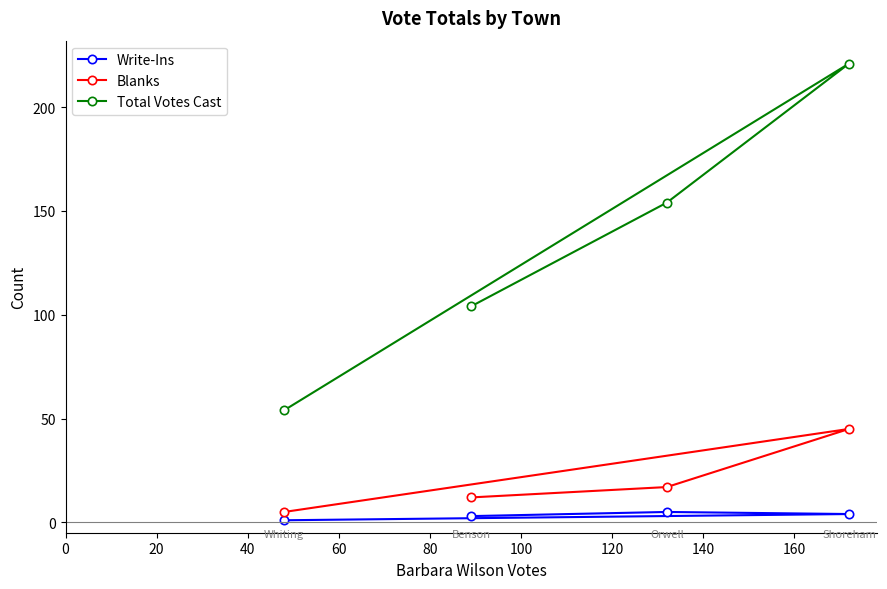

How many data points in Write-Ins are above 4?

1